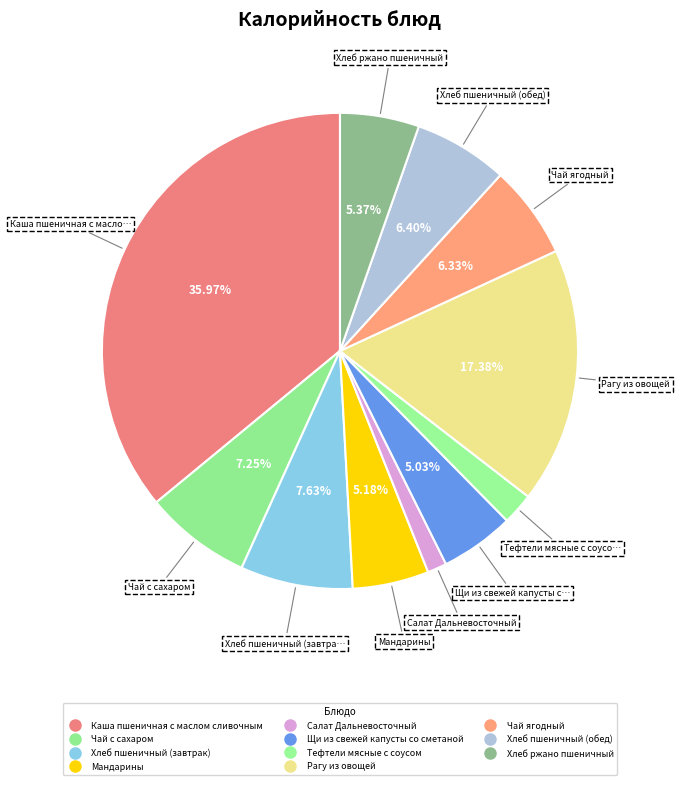

Is Салат Дальневосточный the majority of the pie?

No